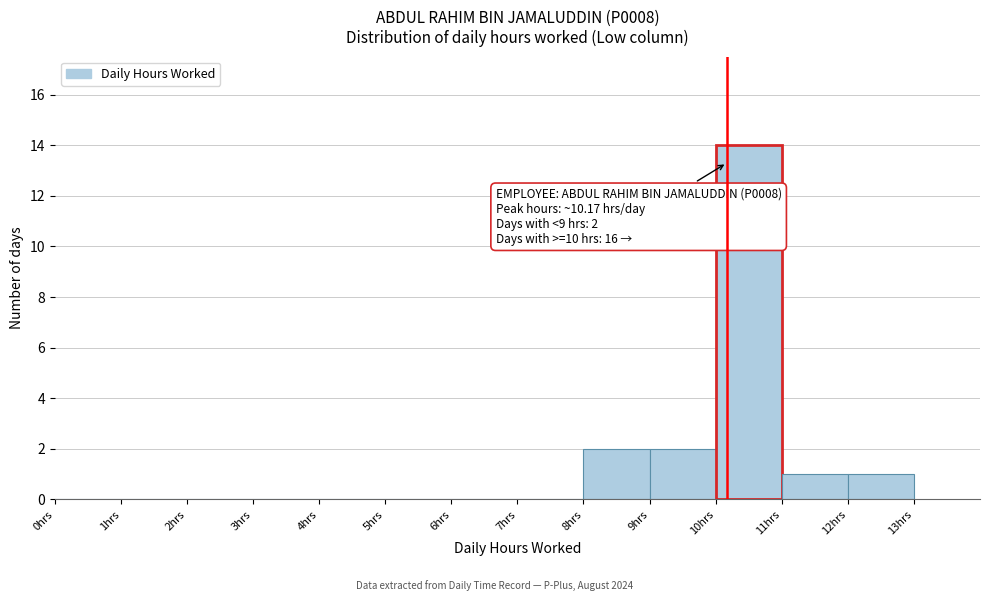

Over which range of the x-axis is the bar tallest?

10 to 11